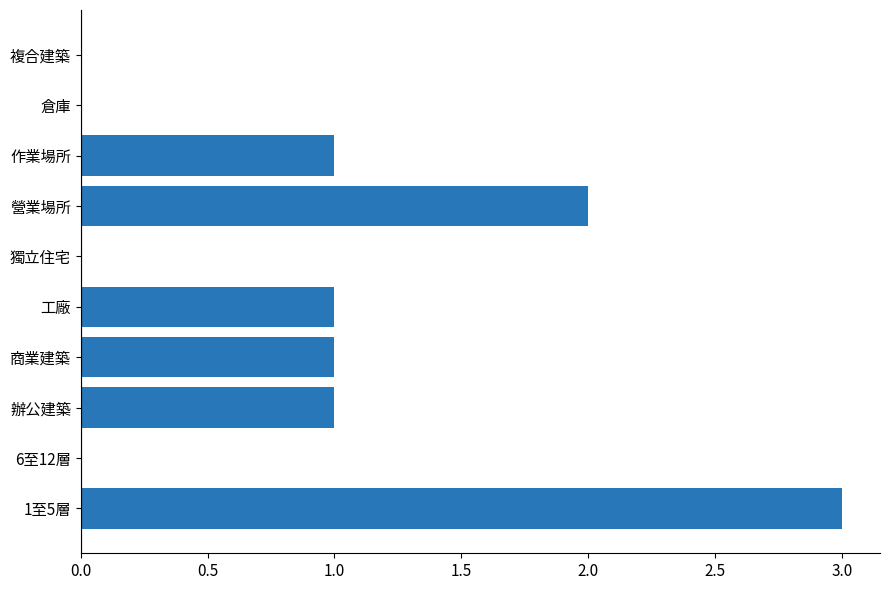

Which category has the highest value across all series?

1至5層